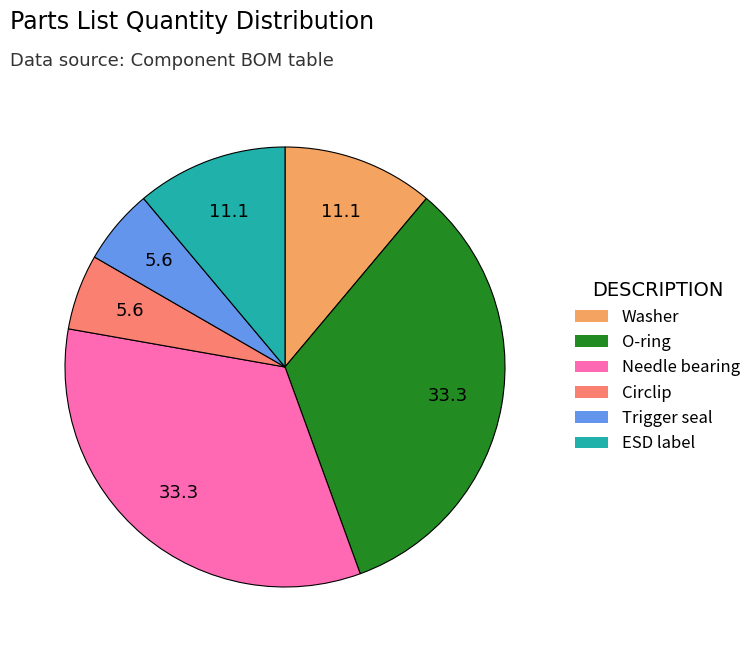

Do O-ring and Washer together represent more than half of the pie?

No